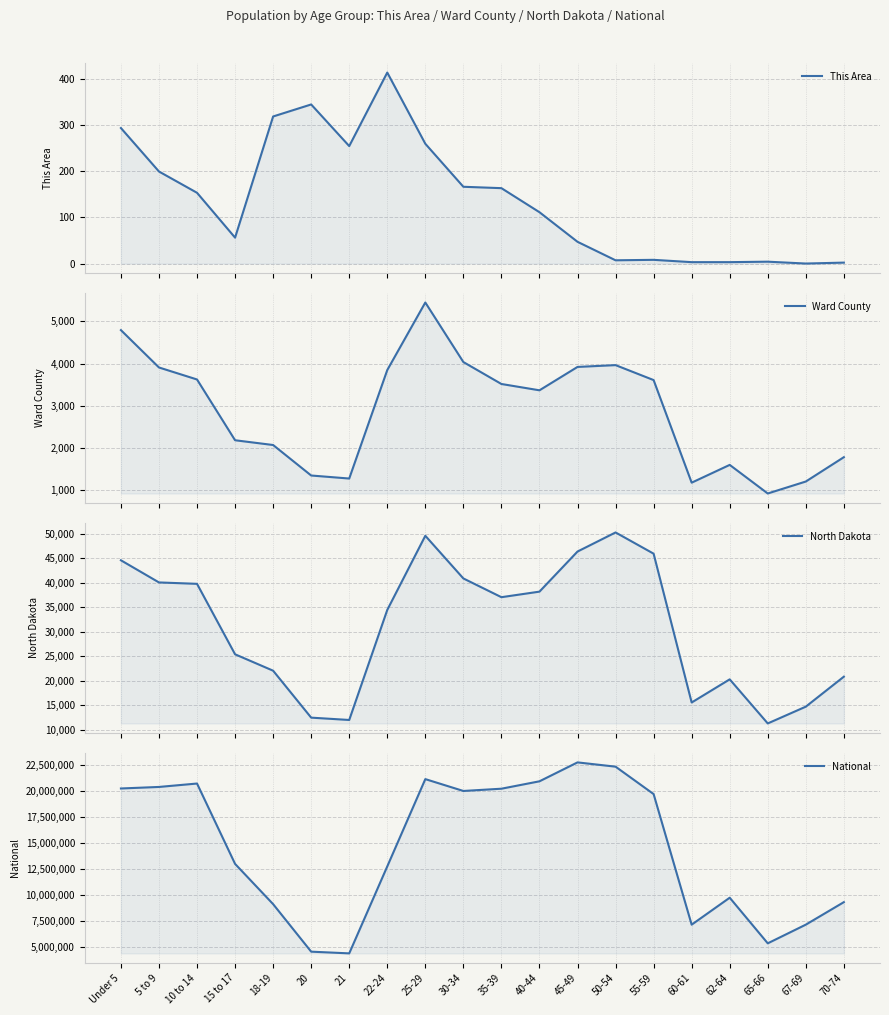

Reading right to left, transcribe all the data shown in this chart.

This Area: 70-74=2	67-69=0	65-66=4	62-64=3	60-61=3	55-59=8	50-54=7	45-49=47	40-44=111	35-39=163	30-34=166	25-29=259	22-24=413	21=254	20=344	18-19=318	15 to 17=56	10 to 14=153	5 to 9=199	Under 5=293
Ward County: 70-74=1777	67-69=1199	65-66=915	62-64=1594	60-61=1172	55-59=3608	50-54=3963	45-49=3920	40-44=3365	35-39=3515	30-34=4036	25-29=5450	22-24=3846	21=1270	20=1342	18-19=2066	15 to 17=2179	10 to 14=3622	5 to 9=3907	Under 5=4794
North Dakota: 70-74=20845	67-69=14726	65-66=11302	62-64=20298	60-61=15575	55-59=45946	50-54=50277	45-49=46380	40-44=38197	35-39=37065	30-34=40889	25-29=49596	22-24=34465	21=12007	20=12484	18-19=22064	15 to 17=25410	10 to 14=39790	5 to 9=40076	Under 5=44595
National: 70-74=9278166	67-69=7115361	65-66=5319902	62-64=9704197	60-61=7113727	55-59=19664805	50-54=22298125	45-49=22708591	40-44=20890964	35-39=20179642	30-34=19962099	25-29=21101849	22-24=12712576	21=4354294	20=4519129	18-19=9086089	15 to 17=12954254	10 to 14=20677194	5 to 9=20348657	Under 5=20201362